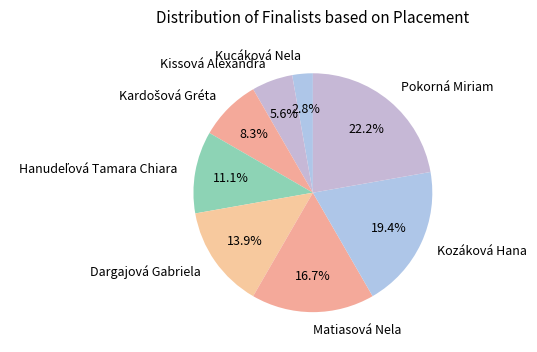

What is the smallest slice in the pie chart?

Kucáková Nela